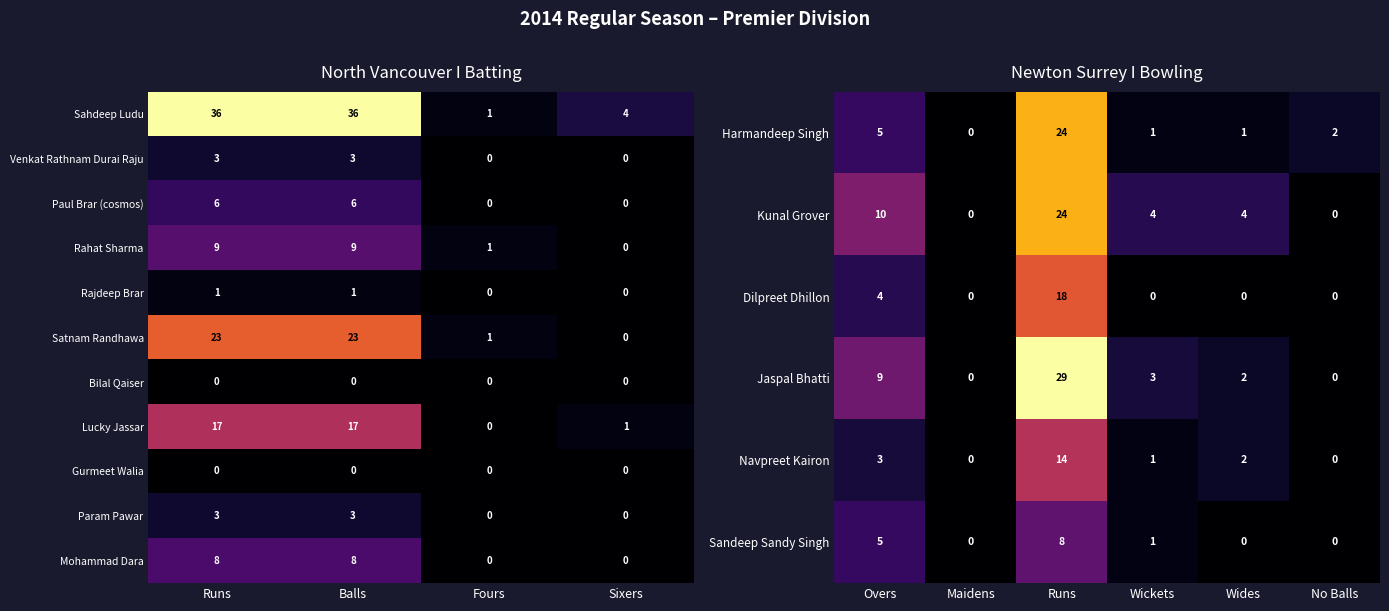

Rank the categories by Rahat Sharma value from lowest to highest.

Sixers, Fours, Runs, Balls